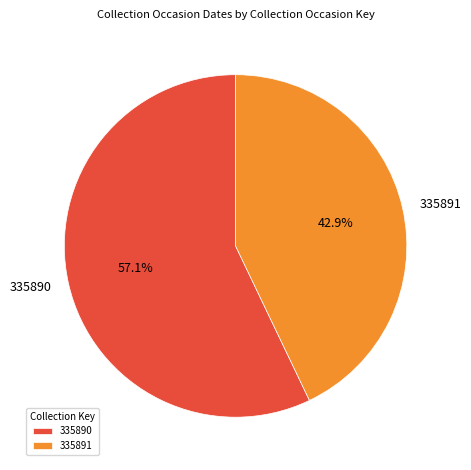

Is it true that 335891 is 43% of the pie?

True